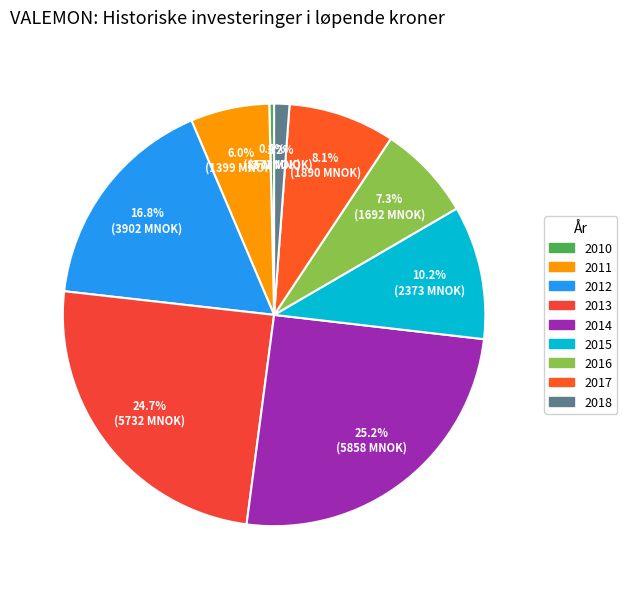

Does 2016 account for over 50% of the chart?

No